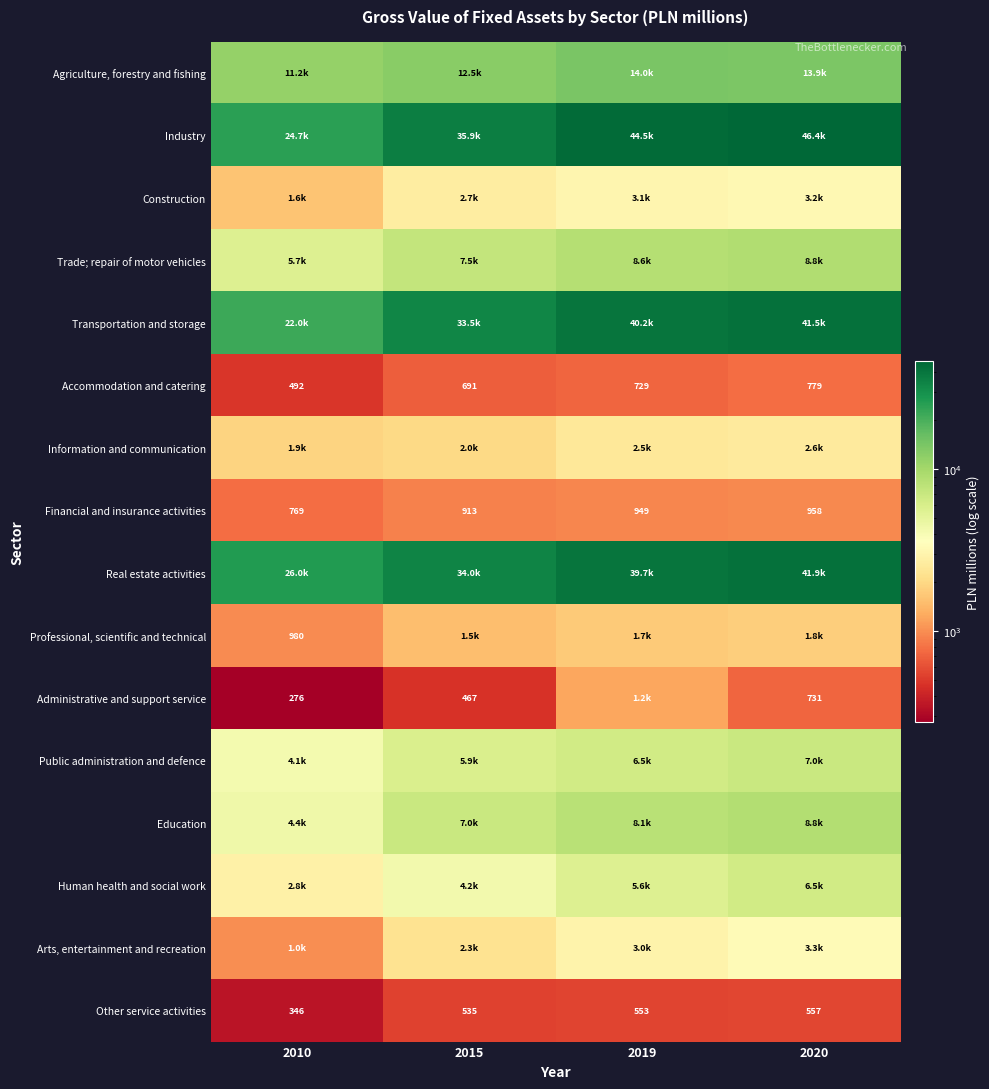

What is the maximum value shown in the chart?

46434.7